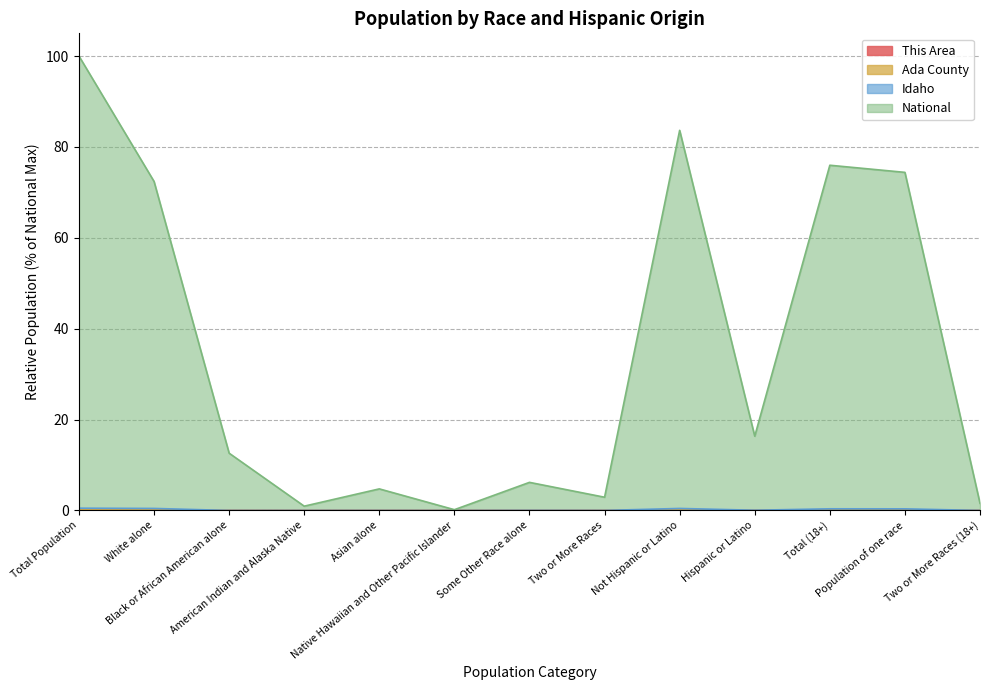

At Some Other Race alone, list the series in order from largest to smallest.

National, Idaho, Ada County, This Area